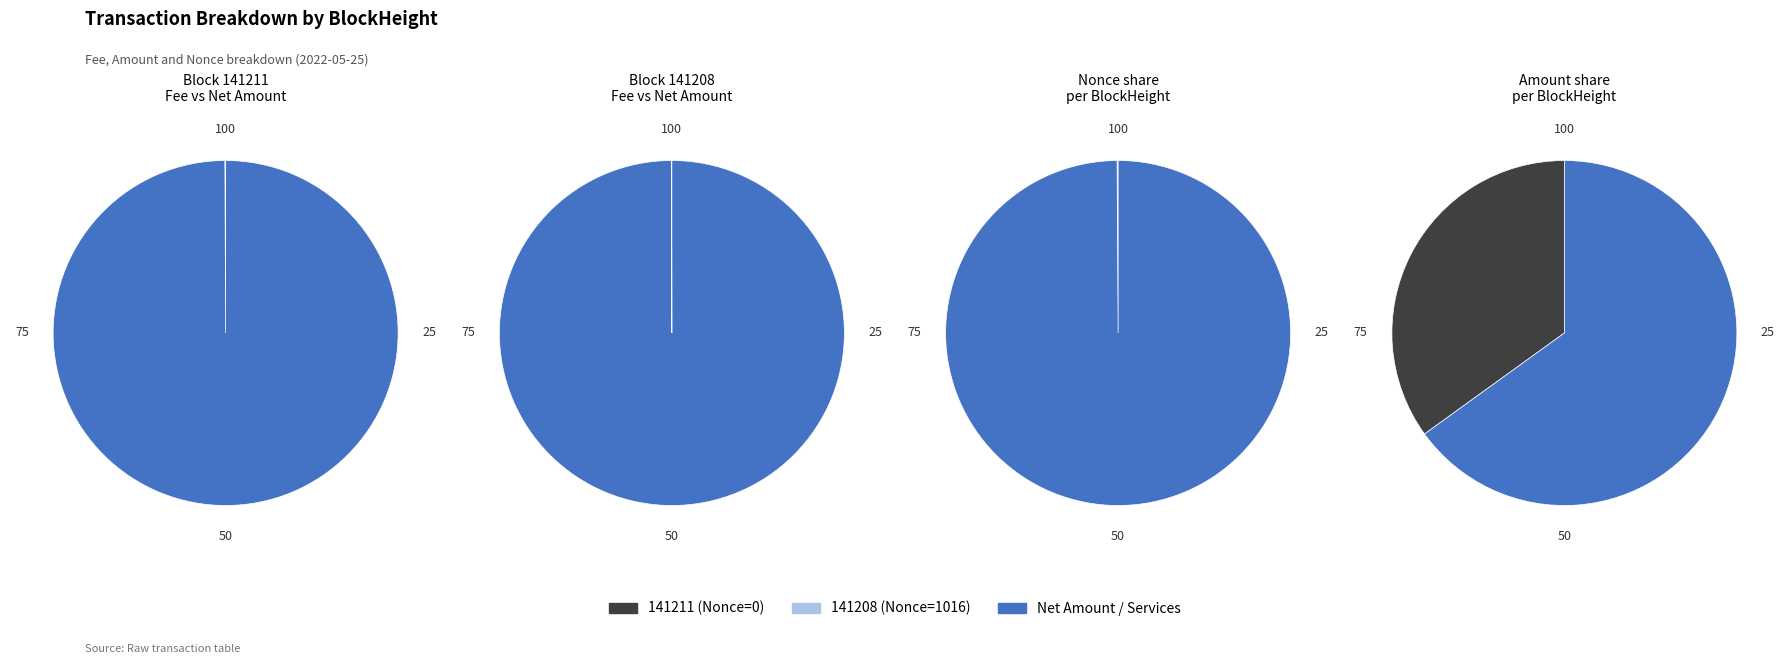

Rank the series at 141211 from lowest to highest value.

141211, 141208